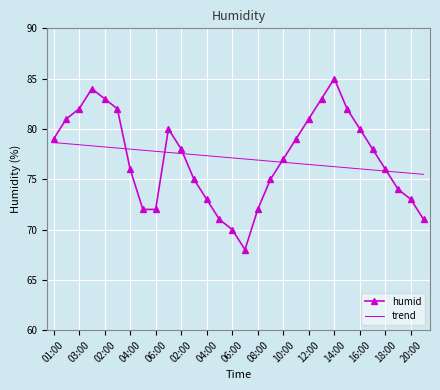

What is the maximum value shown in the chart?

85.0